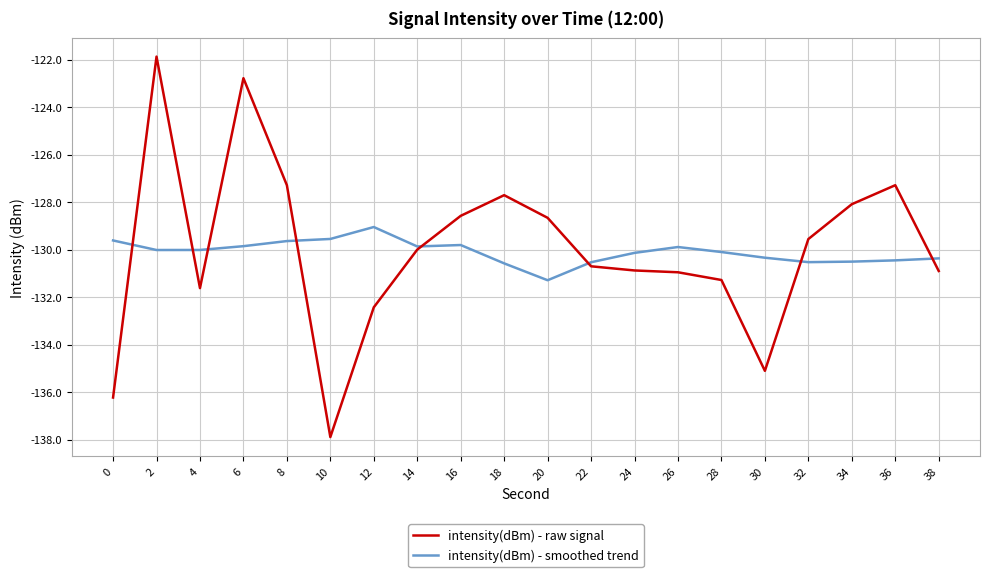

Is it true that intensity(dBm) - raw signal equals -122.8 at 6?

True